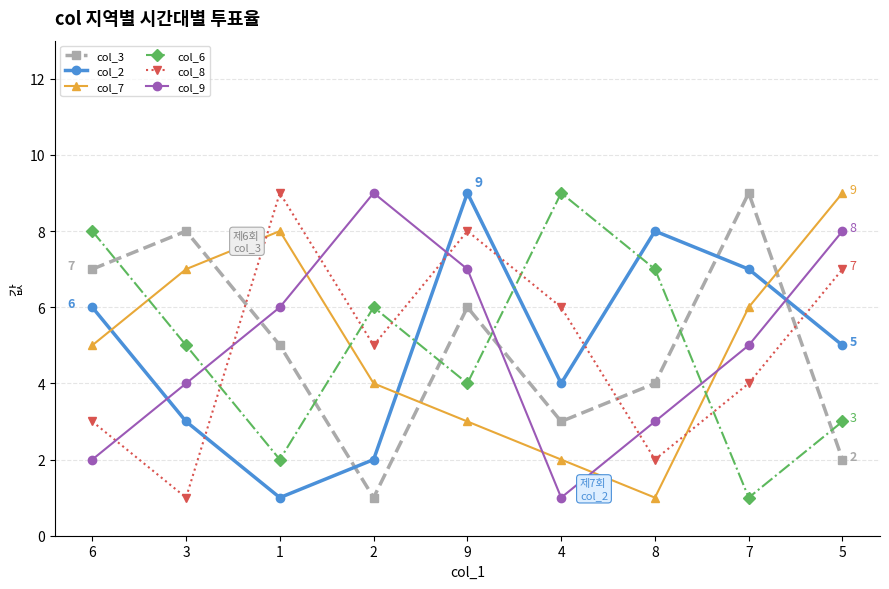

After their last crossing, which series has the higher values: col_7 or col_3?

col_7